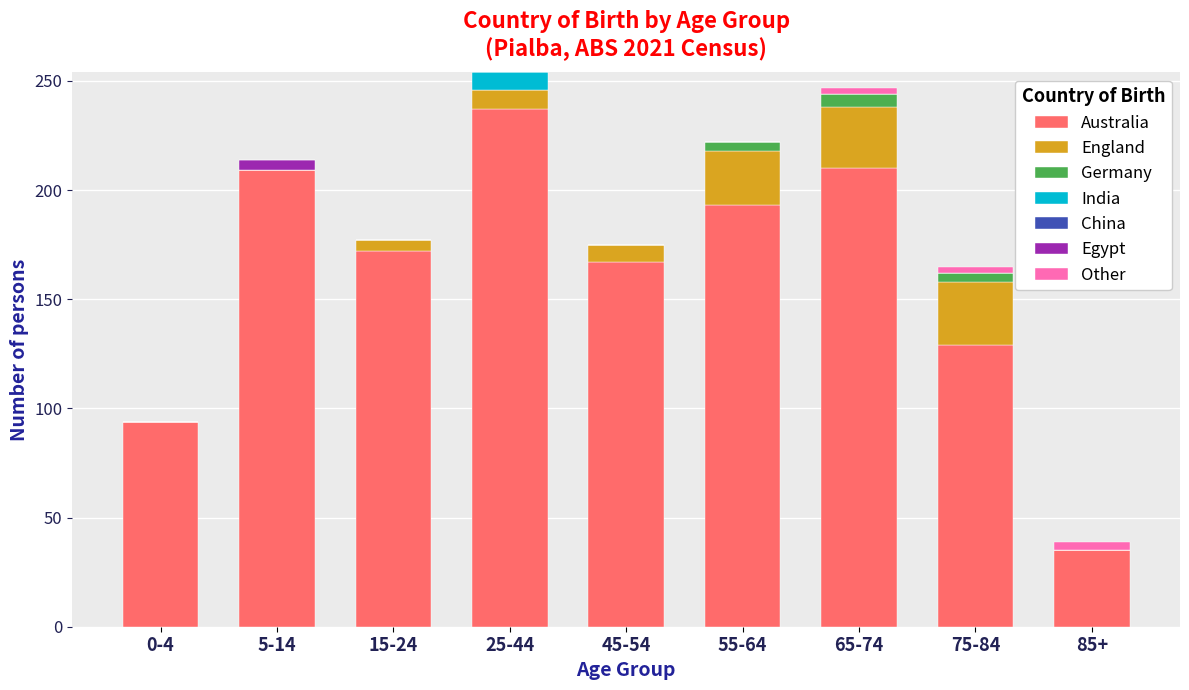

The value of Australia at 45-54 is 283. True or false?

False